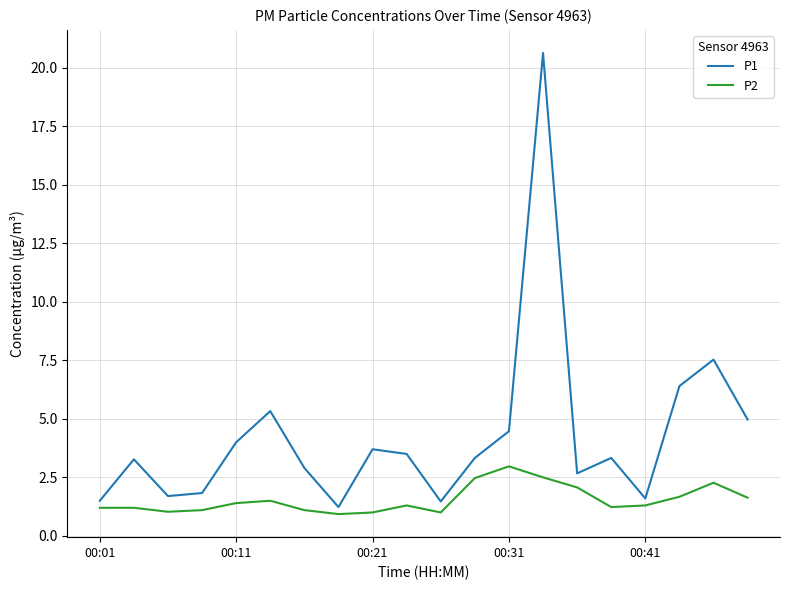

List the series in order of their overall mean, lowest first.

P2, P1